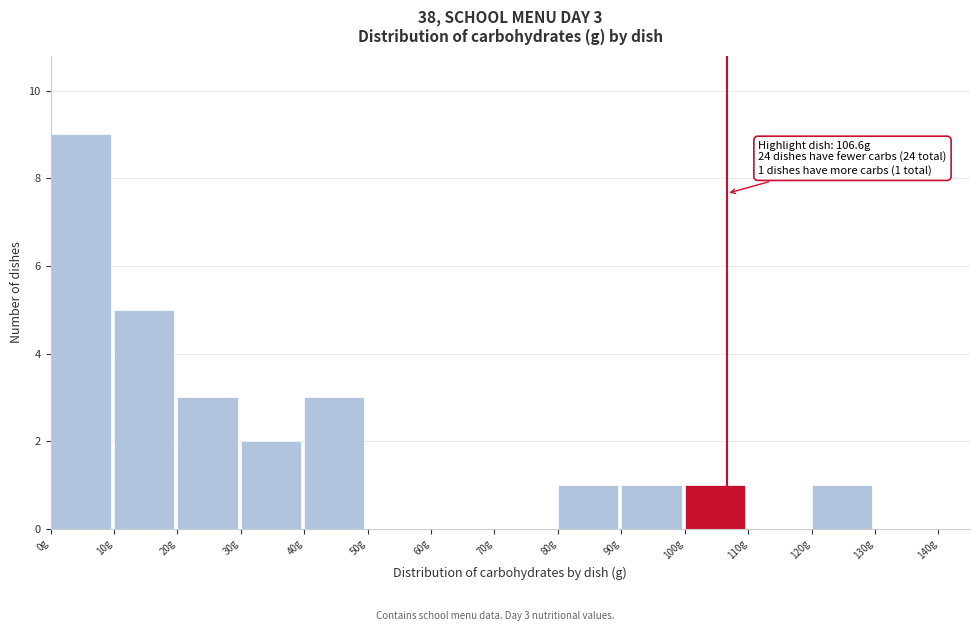

Which range on the x-axis has the tallest bar?

0 to 10